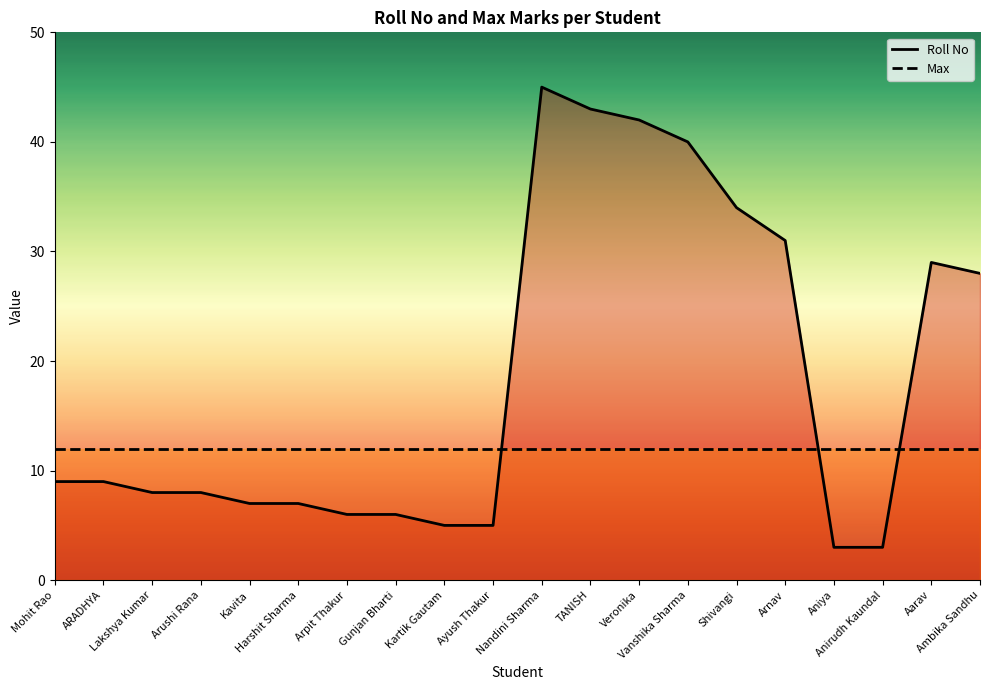

List the labels in order of value, largest first.

Nandini Sharma, TANISH, Veronika, Vanshika Sharma, Shivangi, Arnav, Aarav, Ambika Sandhu, Mohit Rao, ARADHYA, Lakshya Kumar, Arushi Rana, Kavita, Harshit Sharma, Arpit Thakur, Gunjan Bharti, Kartik Gautam, Ayush Thakur, Aniya, Anirudh Kaundal